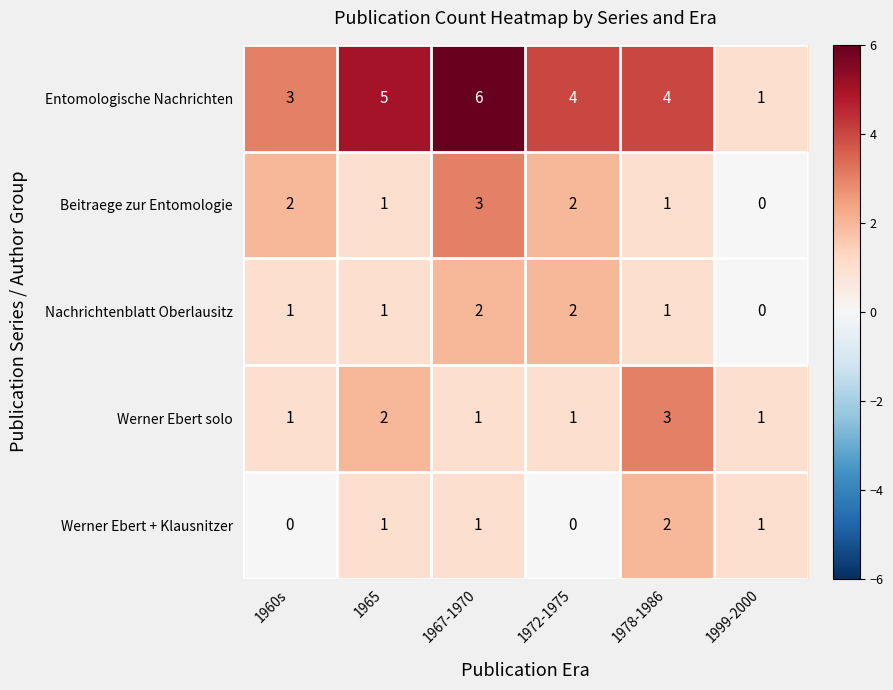

How many data points in Werner Ebert + Klausnitzer are less than 1?

2